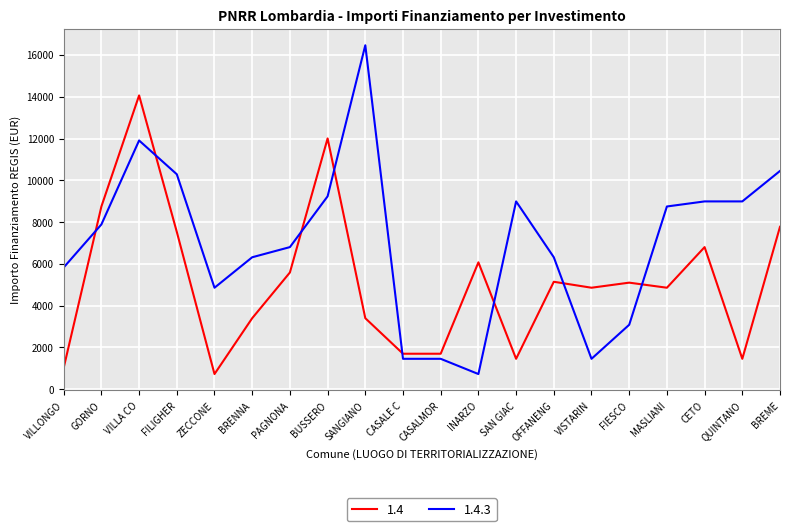

The value of 1.4 at SAN GIAC is 1458. True or false?

True